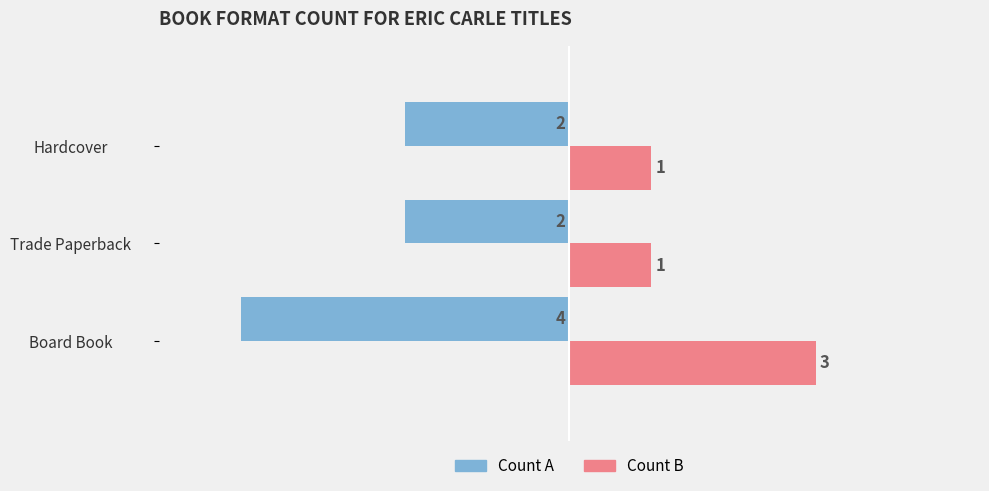

What is the difference between the highest and lowest values at Trade Paperback?

3